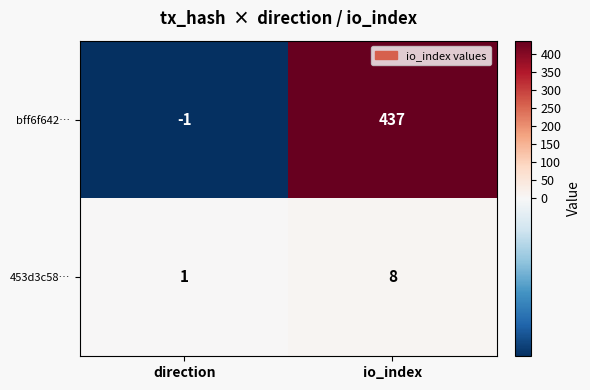

Read the bff6f642… value at io_index, to the nearest 5.

435